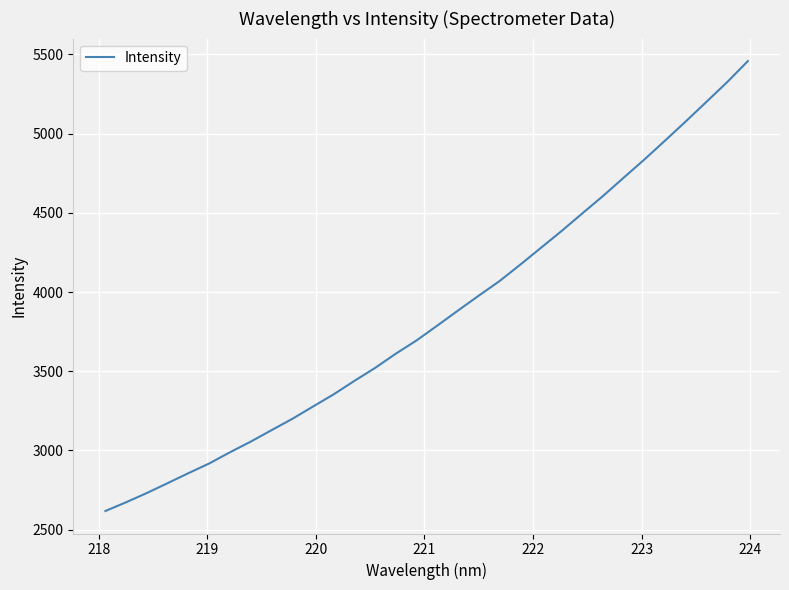

What is the difference between the maximum and minimum values?

2840.1